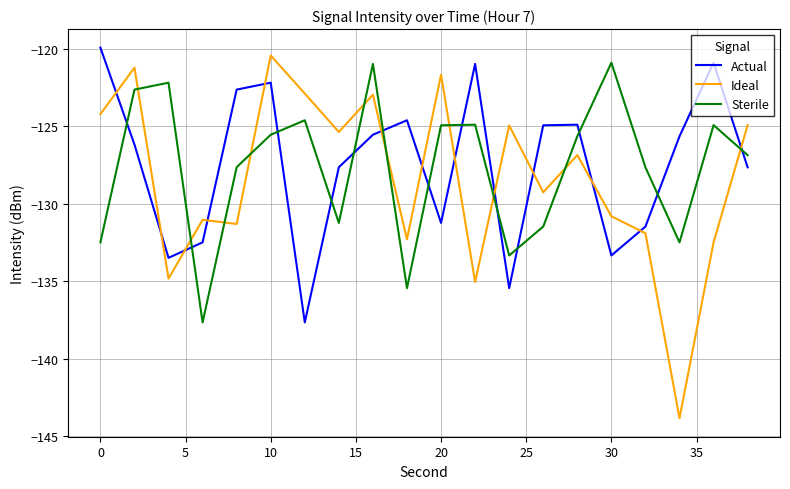

What is the smallest value displayed?

-143.8